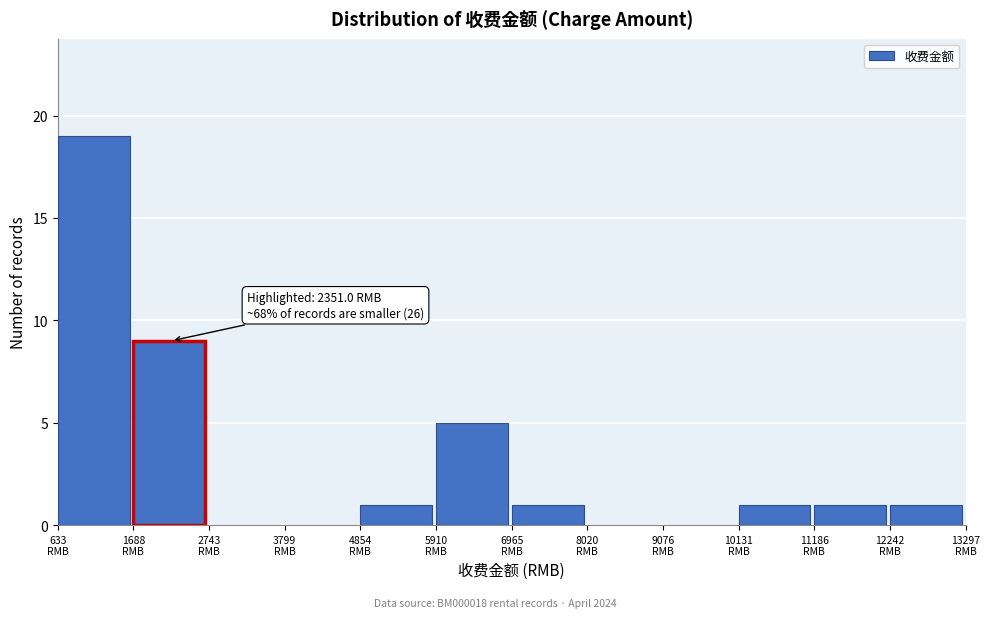

Which range on the x-axis has the tallest bar?

600 to 1600